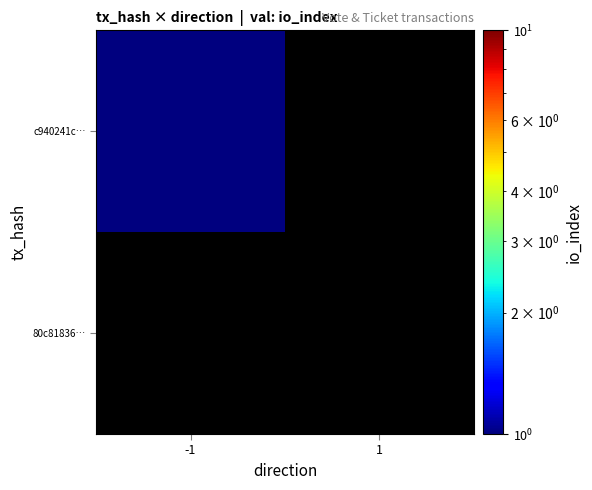

Rank the series by their average value, from highest to lowest.

c940241c…, 80c81836…